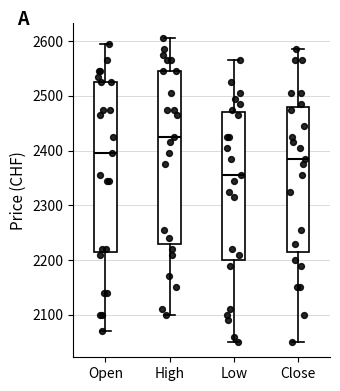

Reading left to right, transcribe this box plot: for each box, give where its median line is, the range the box spans, and where its two whiskers end, as read against the y-axis. The values are not printed on the chart, so give them approximately, as read against the axis.

Open: median 2400, box 2220 to 2530, whiskers 2070 to 2600
High: median 2430, box 2230 to 2550, whiskers 2100 to 2610
Low: median 2360, box 2200 to 2470, whiskers 2050 to 2570
Close: median 2390, box 2220 to 2480, whiskers 2050 to 2590